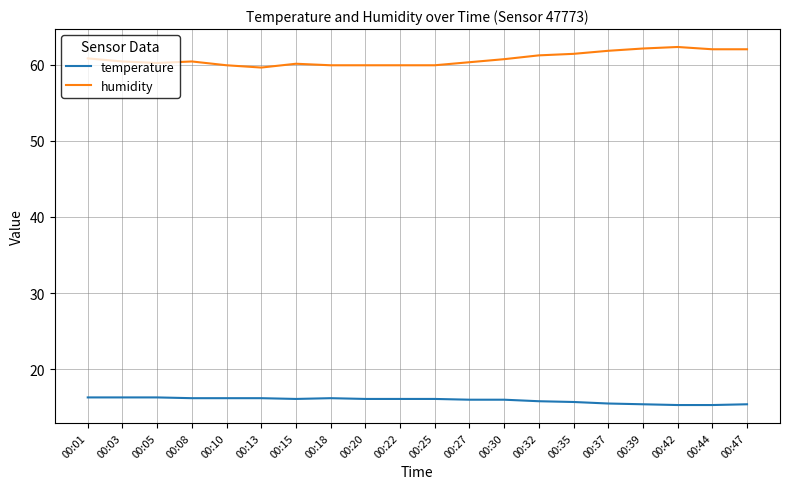

What is the minimum value for temperature?

15.3